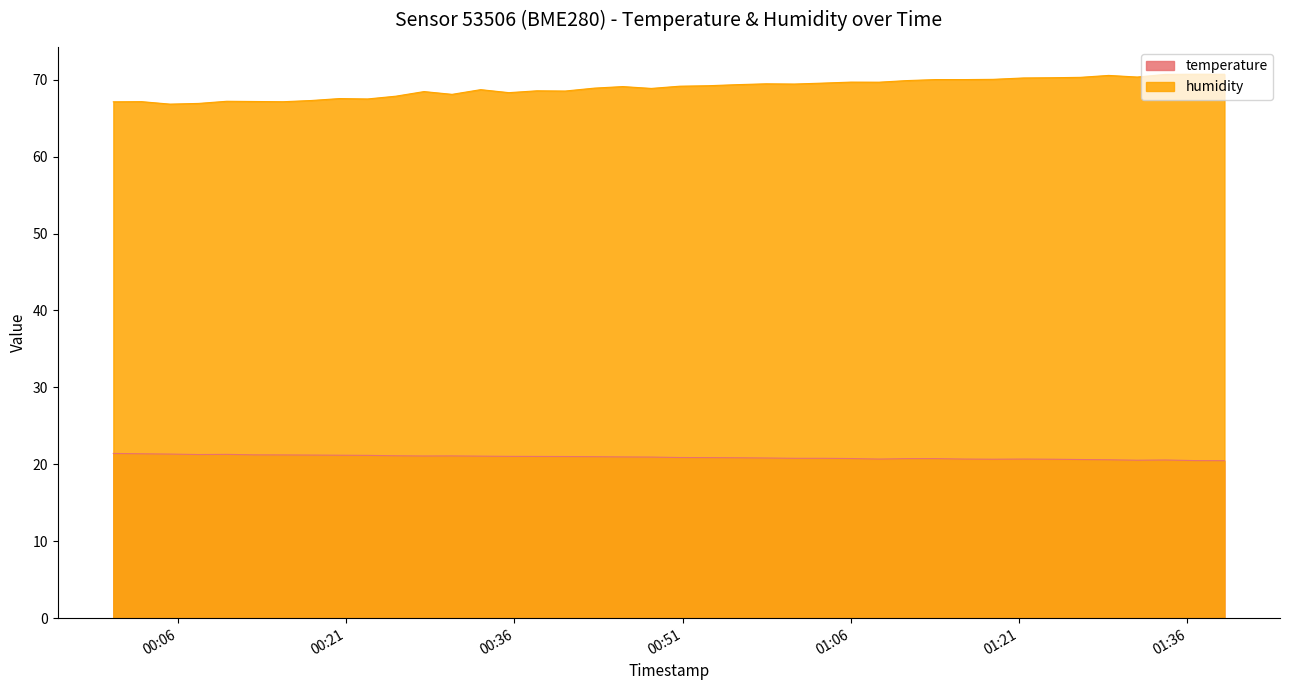

List the series in order of their overall mean, lowest first.

temperature, humidity